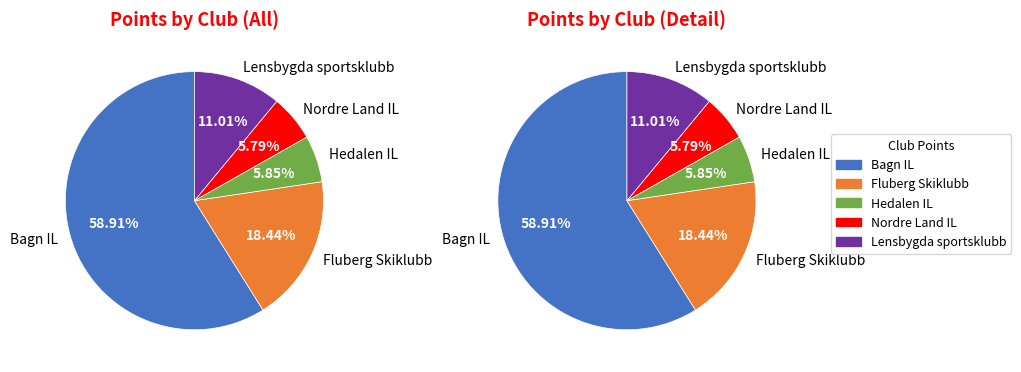

Which slice represents more than half of the pie?

Bagn IL